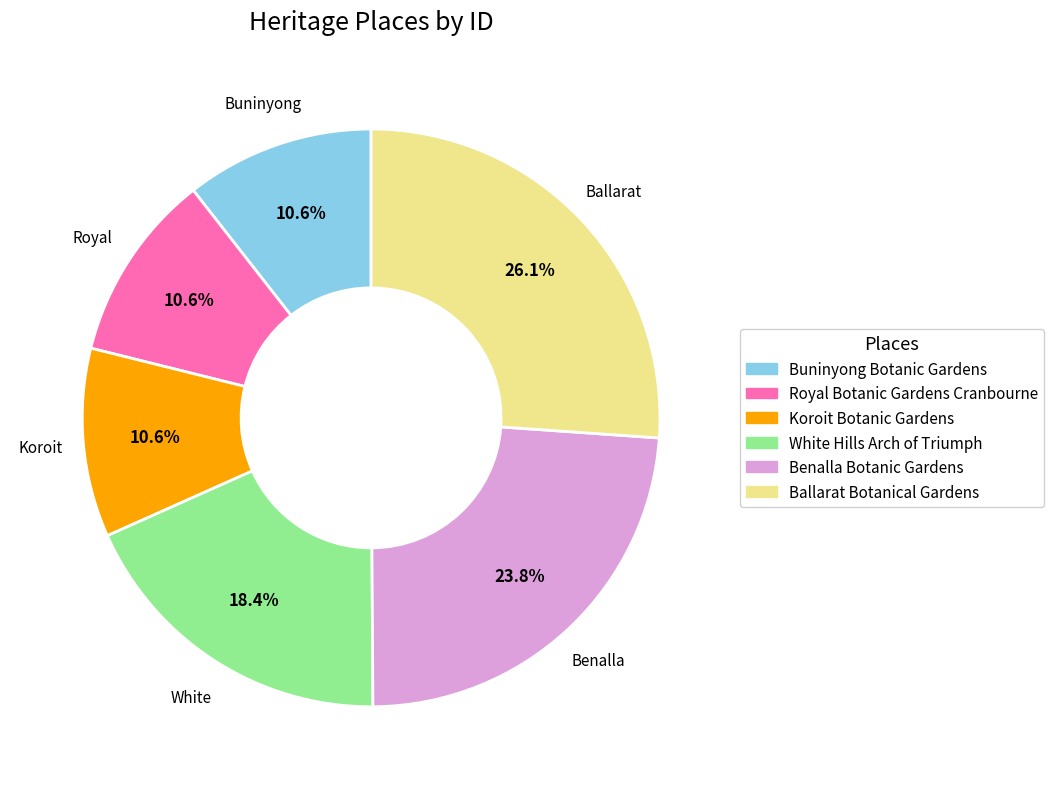

Is there any slice that represents more than half of the pie?

No